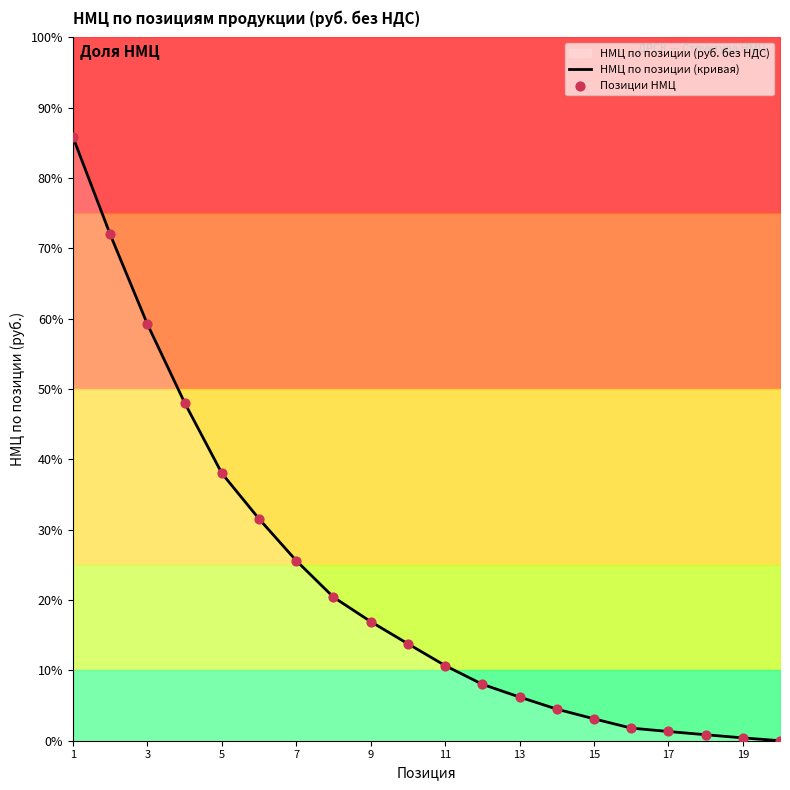

Which series has the largest Y range (max minus min)?

НМЦ по позиции (кривая)